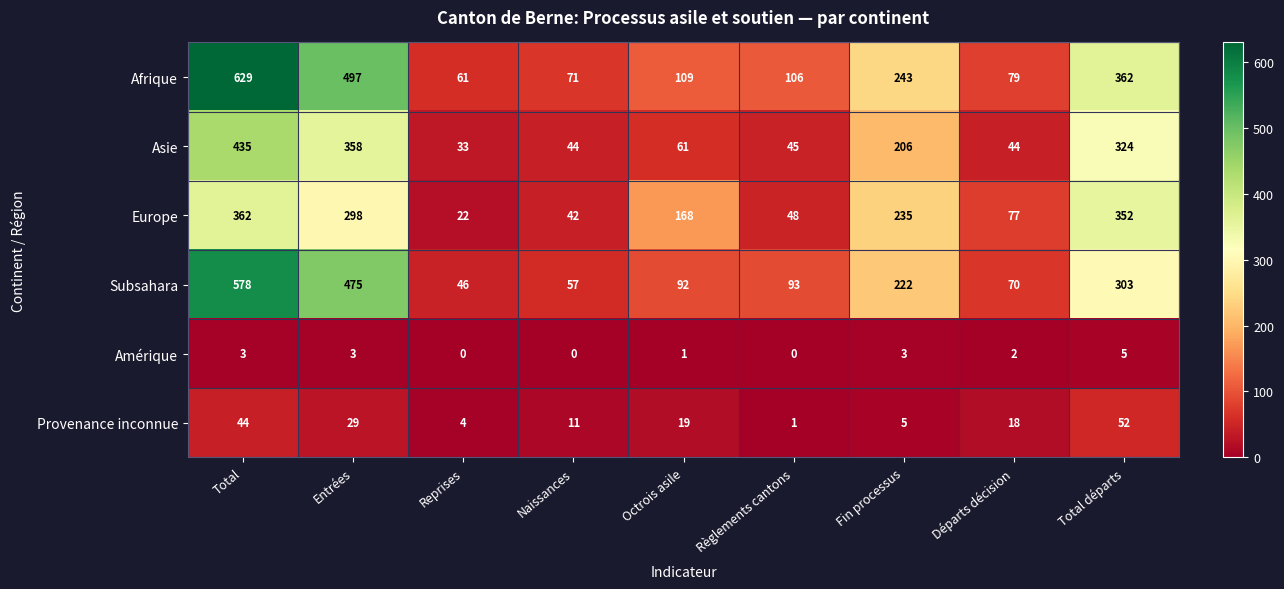

Which series has the largest total across all categories?

Afrique